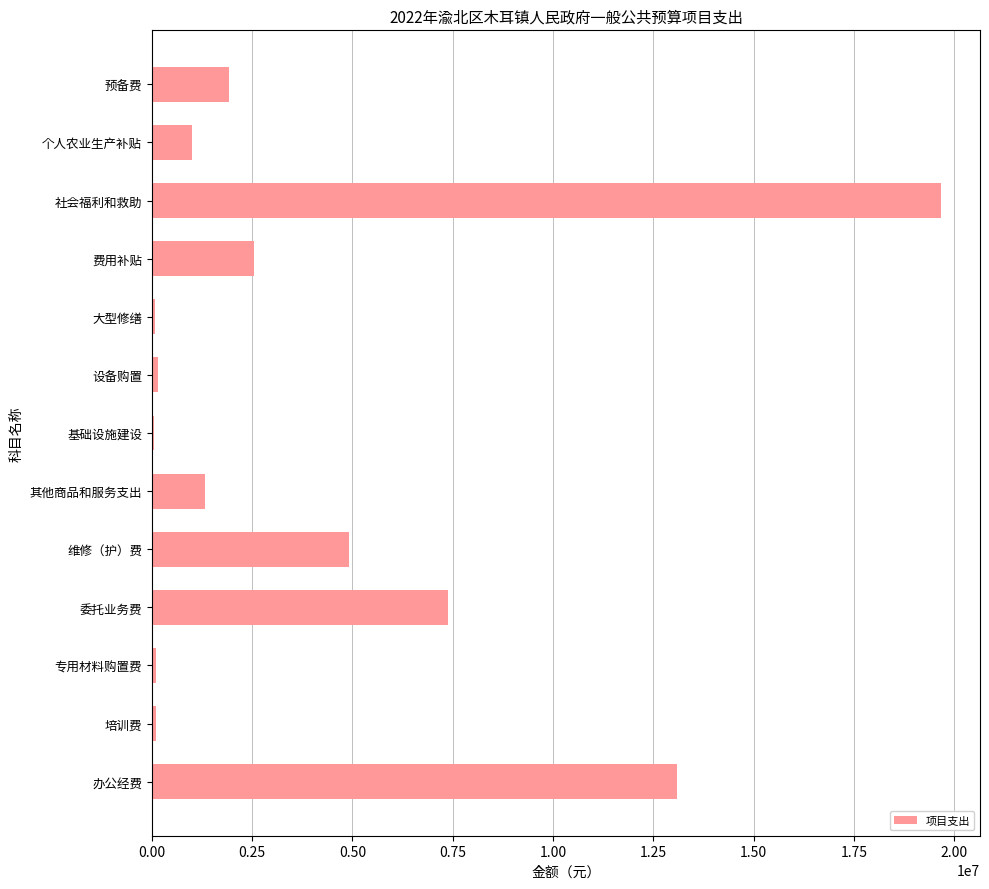

The value at 预备费 is 1918800.0. True or false?

True